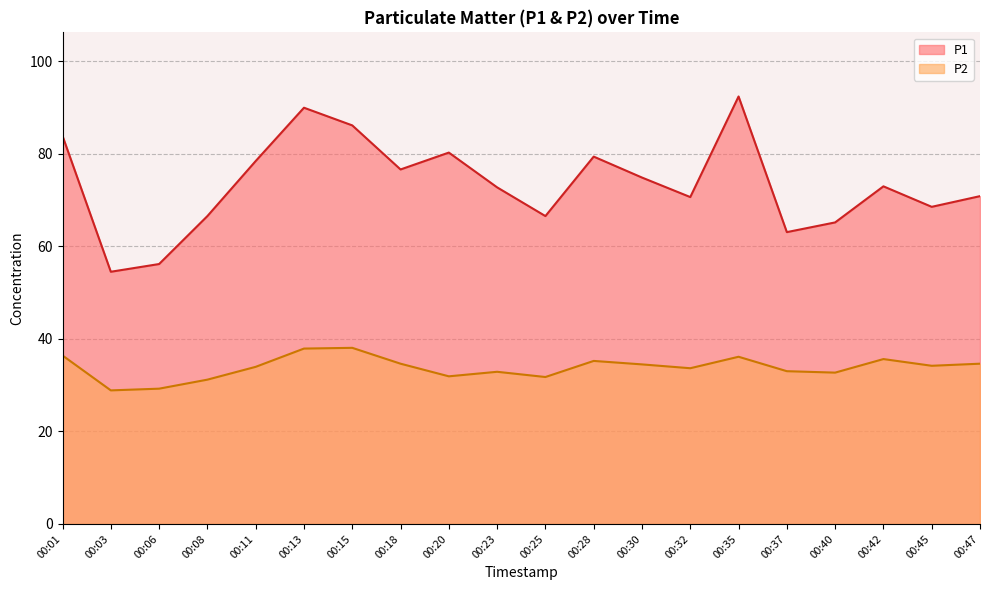

Rank the categories by P2 value from lowest to highest.

00:03, 00:06, 00:08, 00:25, 00:20, 00:40, 00:23, 00:37, 00:32, 00:11, 00:45, 00:30, 00:18, 00:47, 00:28, 00:42, 00:35, 00:01, 00:13, 00:15